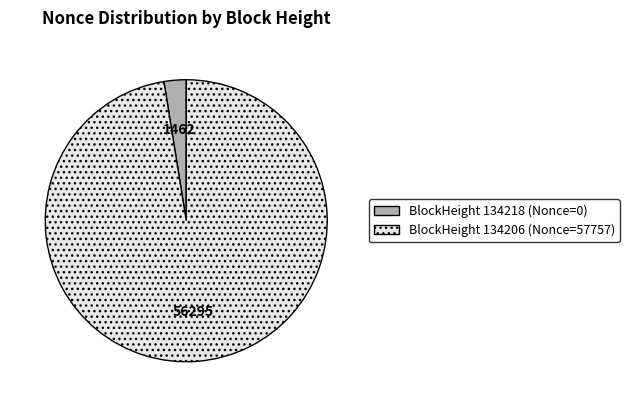

Is there any slice that represents more than half of the pie?

Yes